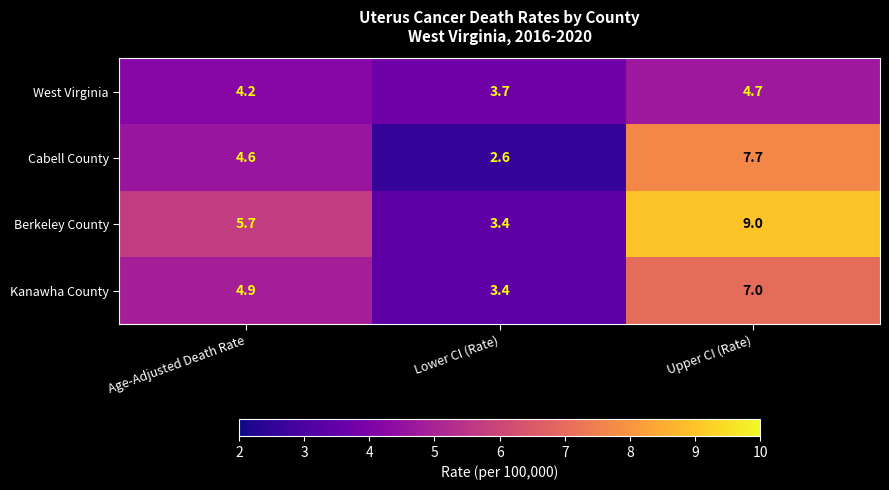

How many distinct data groups are displayed?

4